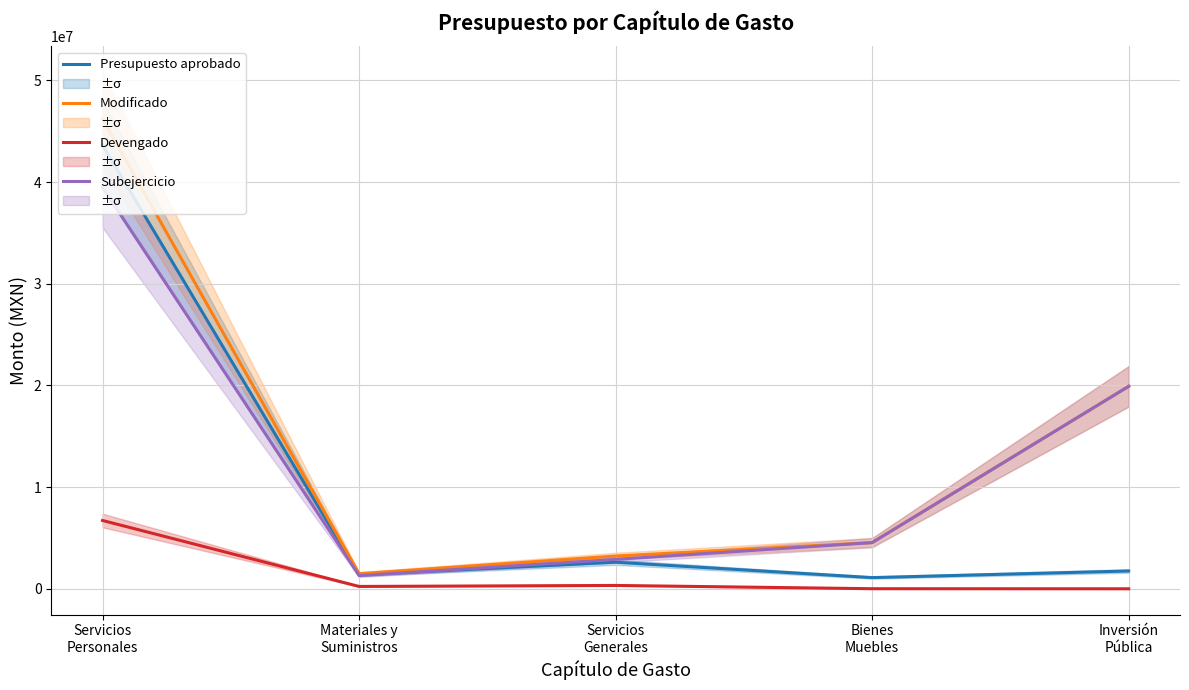

True or false: Devengado and Subejercicio intersect in this chart.

False